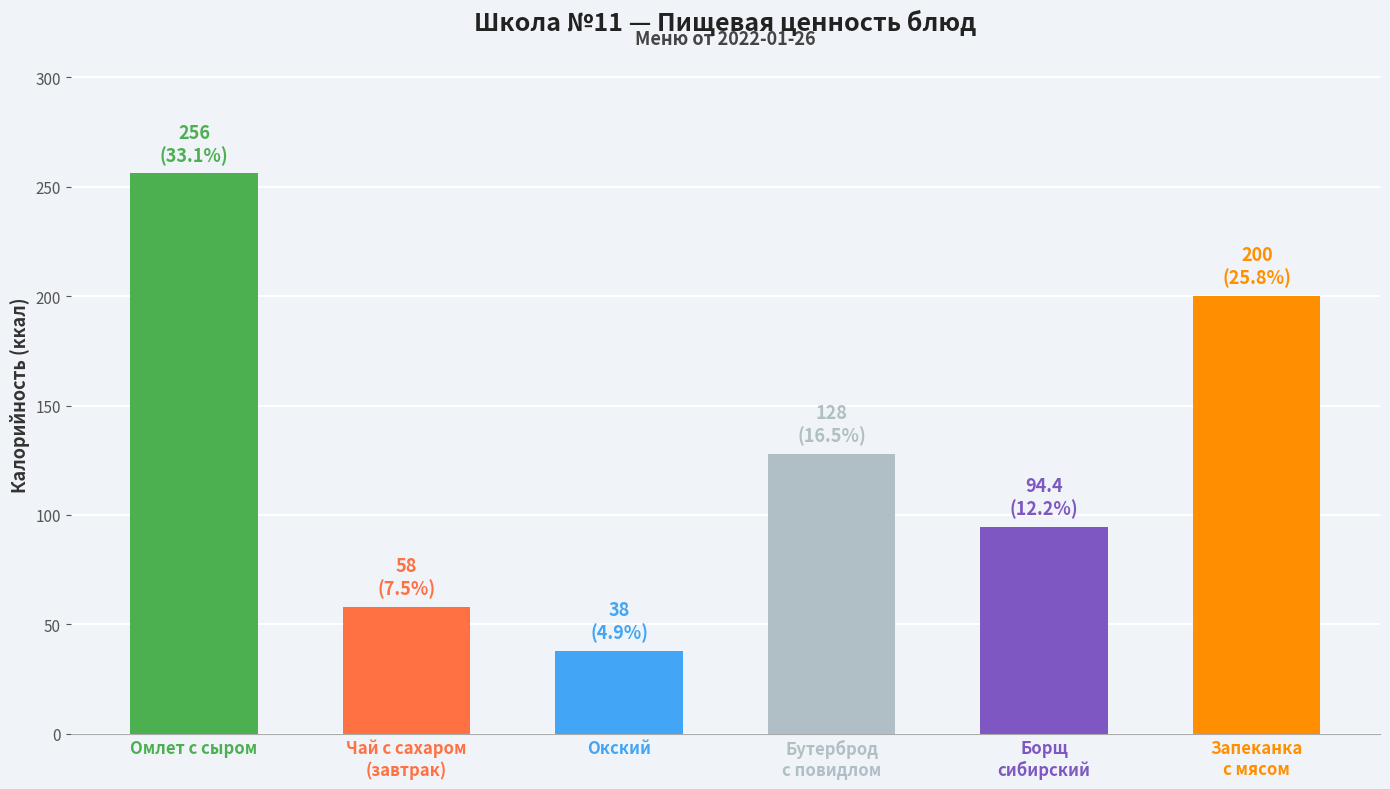

Which label corresponds to the smallest value in the chart?

Окский